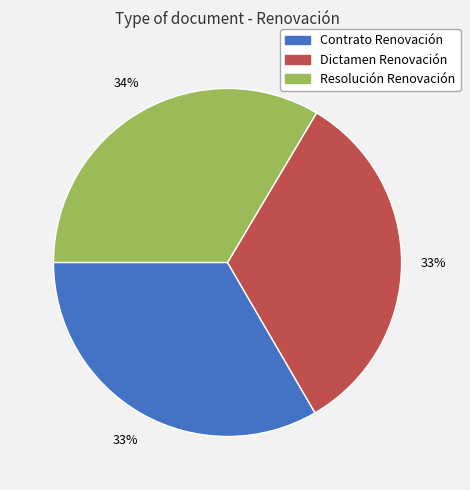

Is the sum of Dictamen Renovación and Contrato Renovación greater than half?

Yes